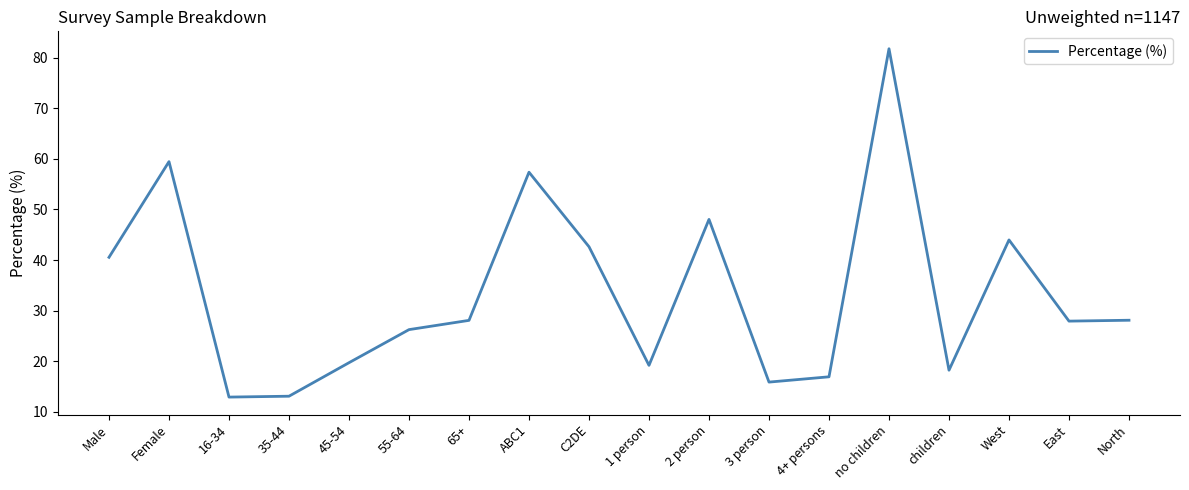

What value does the data have at no children?

81.8